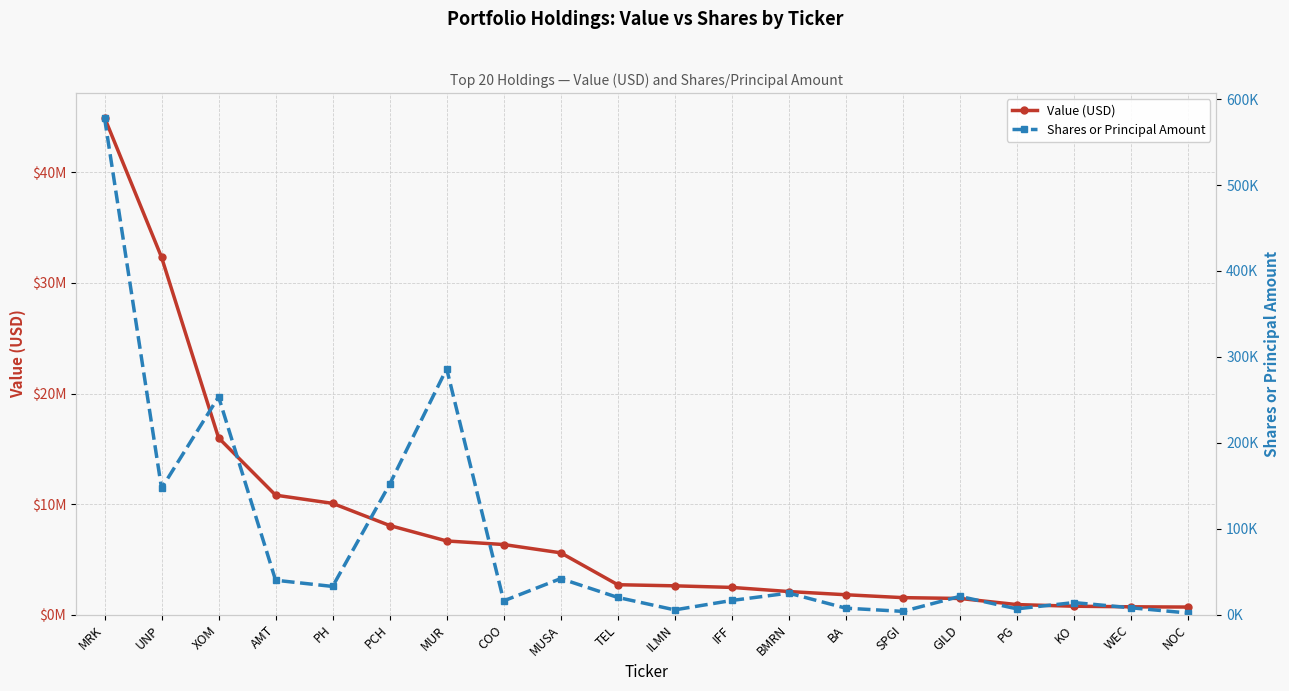

How many series are shown in this chart?

2